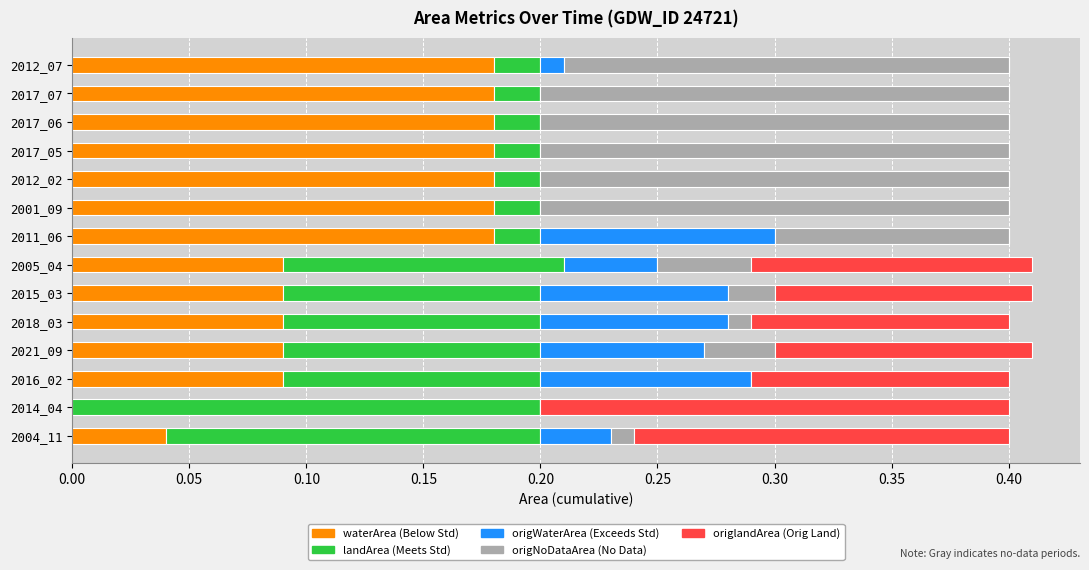

What is the total value across all series at 2012_07?

0.4